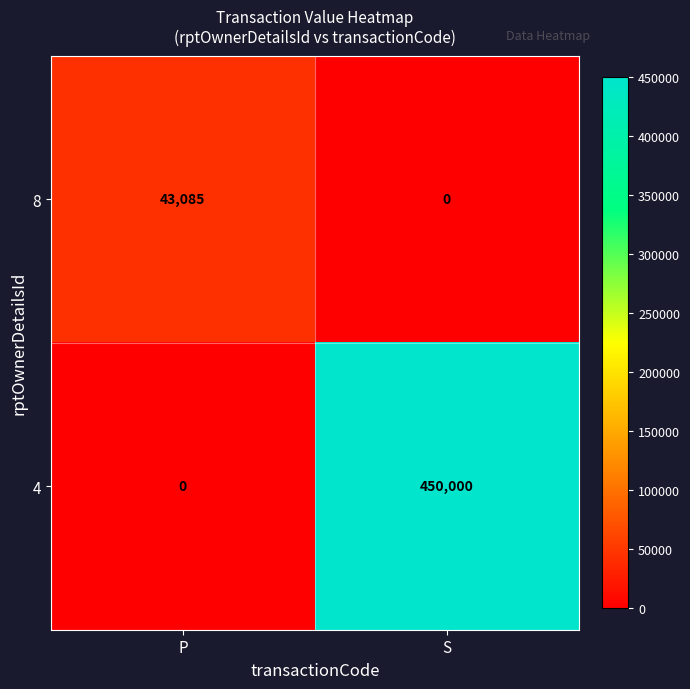

What value does the 8 series have at P, to the nearest 50?

43100